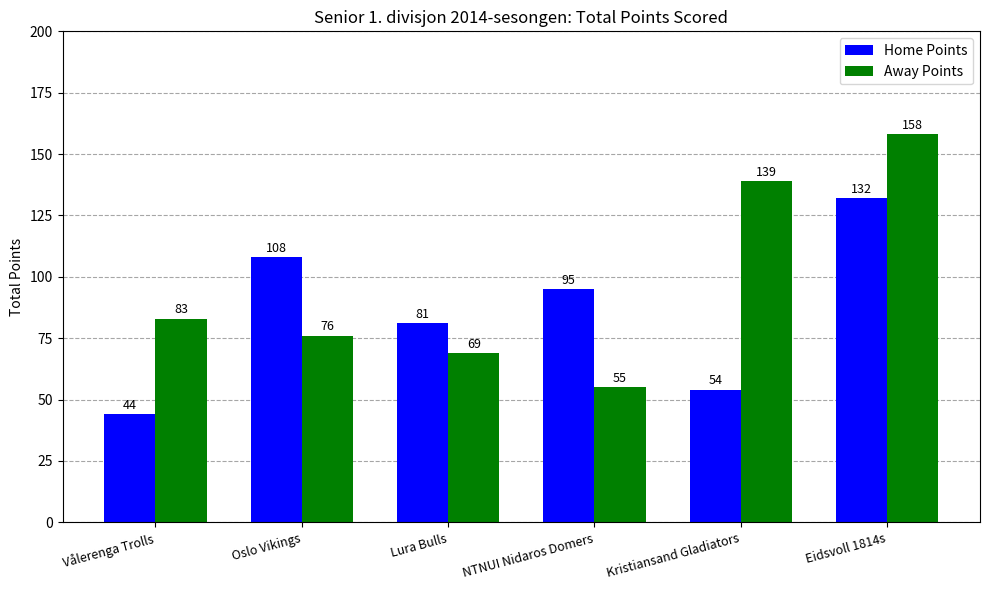

Where does the Home Points series first go above 95?

Oslo Vikings